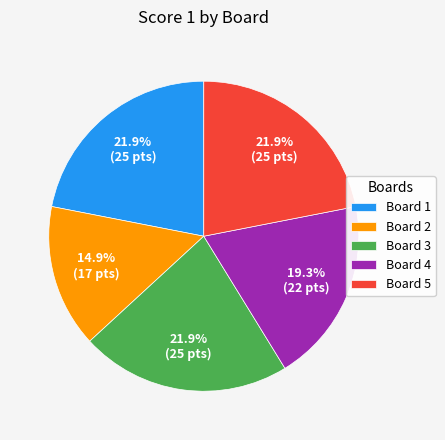

What is the total percentage of Board 5 and Board 2?

36.8%